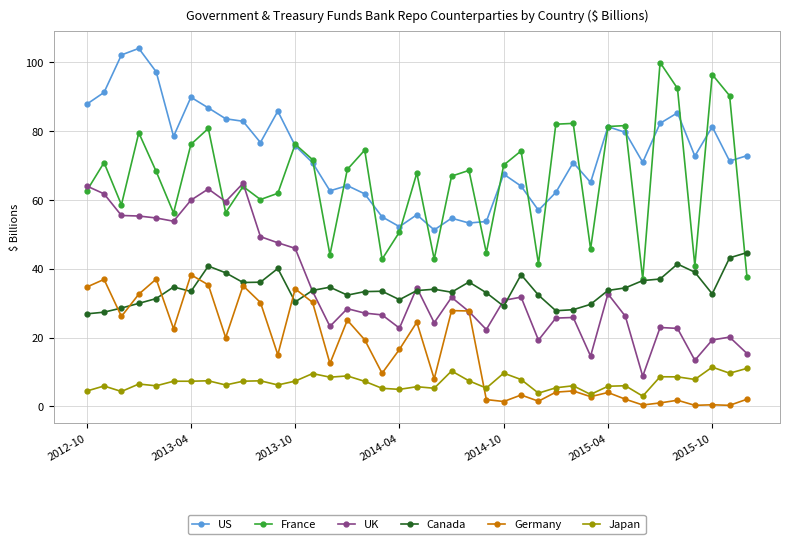

Which series has the largest total across all categories?

US